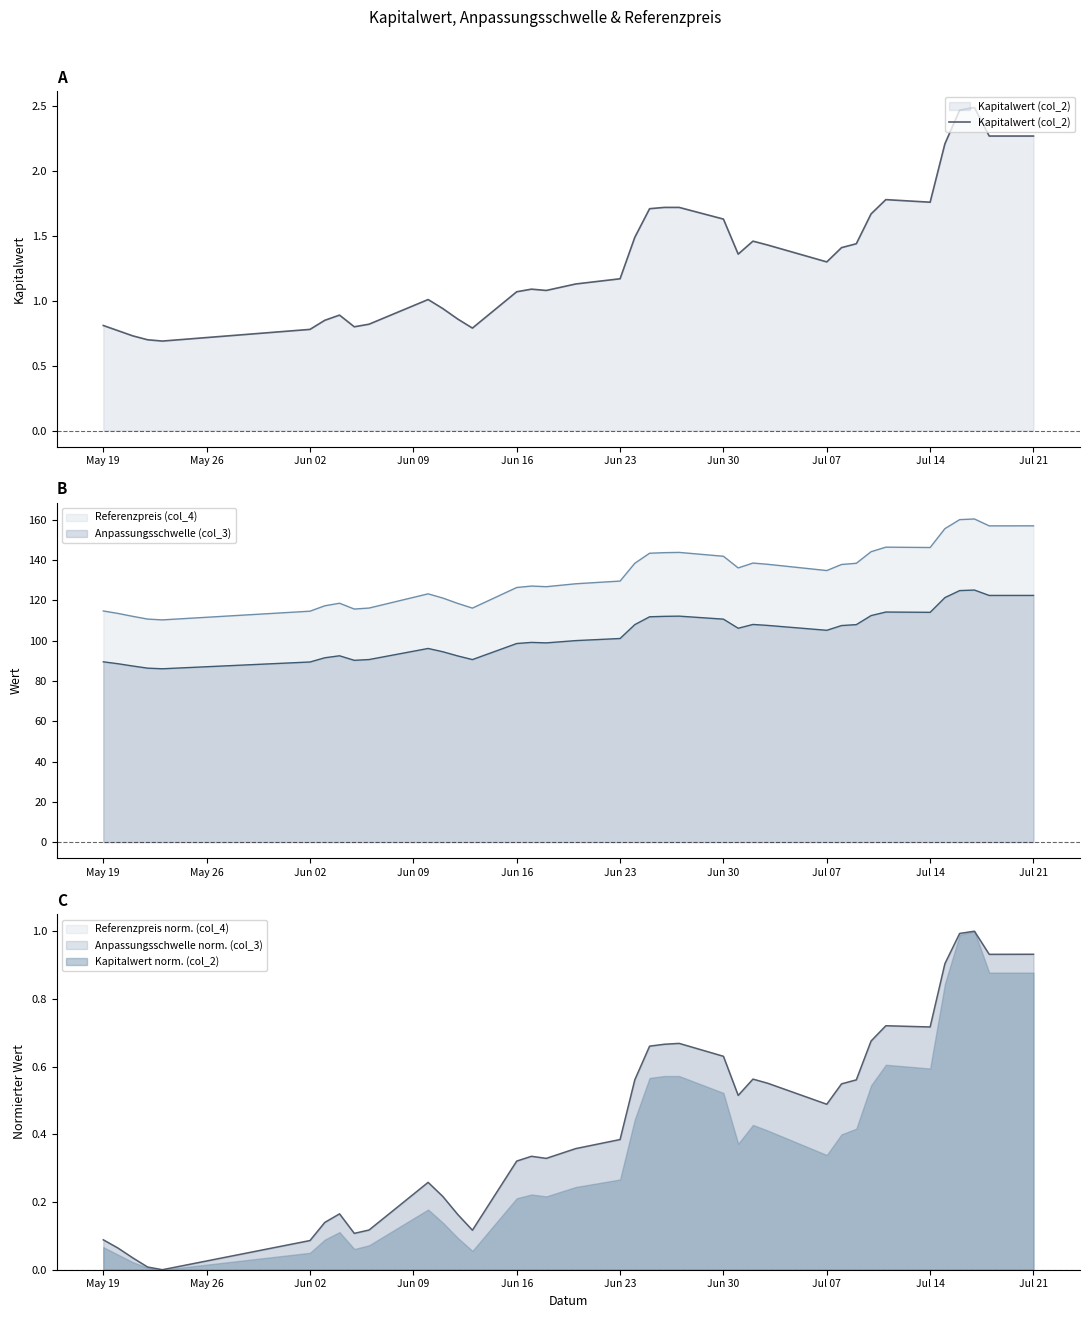

How many data points does each series have?

38